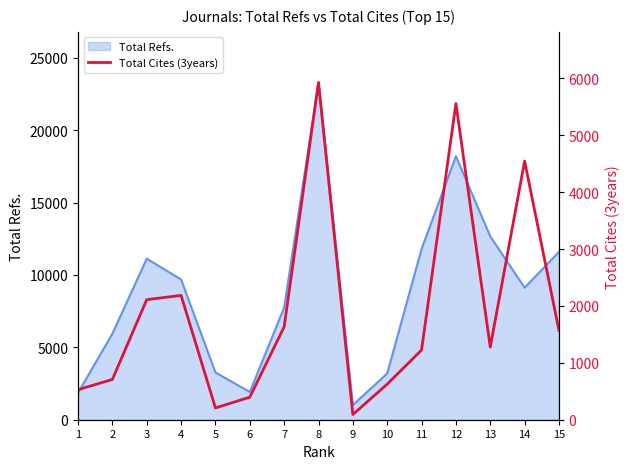

The value of Total Refs. at 3 is 2581. True or false?

False